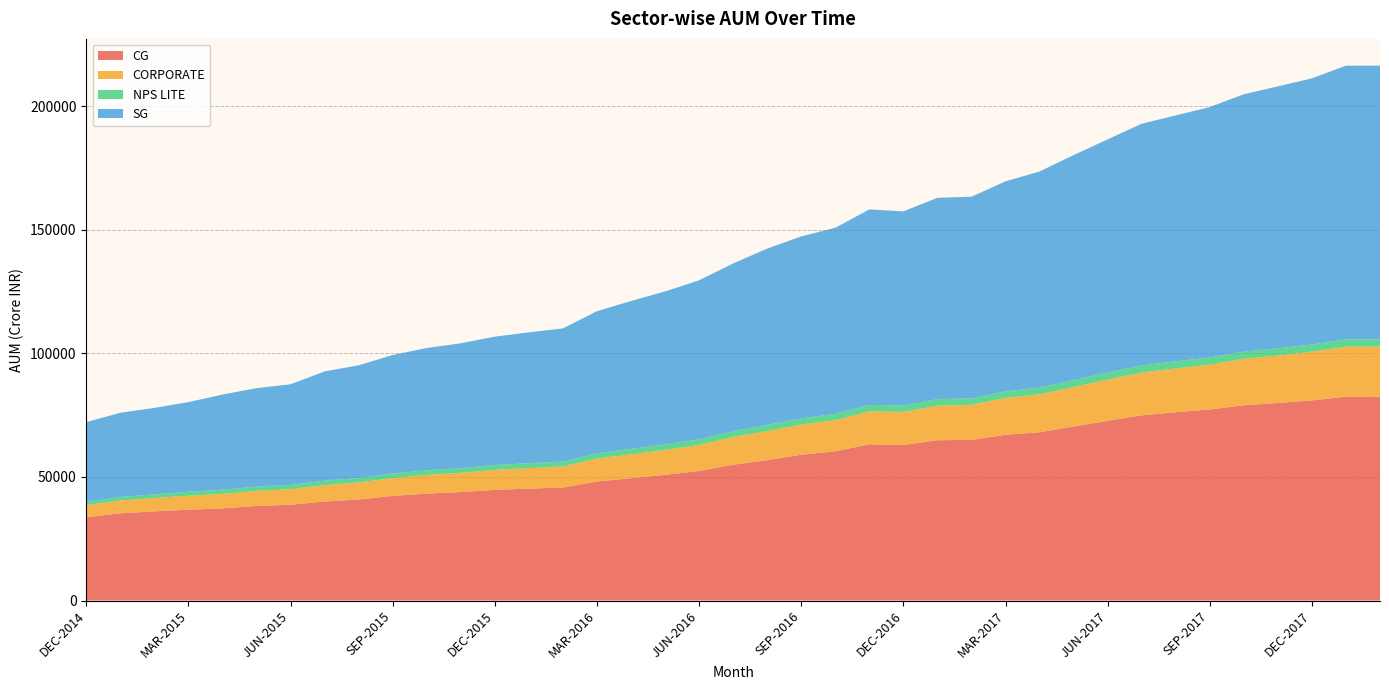

Reading right to left, extract all data points from this chart.

CG: 82277.1	82425.5	80952.0	79909.1	78962.6	77276.2	76163.6	74898.8	72684.8	70376.0	68065.1	67040.2	64954.5	64840.2	62896.2	63198.7	60353.4	58962.9	56760.6	54918.4	52397.7	50832.8	49466.8	48135.0	45704.6	45263.3	44751.6	43879.5	43244.3	42301.0	40871.4	40053.7	38746.3	38226.7	37277.7	36736.8	36050.6	35280.1	33719.1
CORPORATE: 20425.9	20264.3	19684.0	19144.7	18799.5	18141.7	17703.1	17305.7	16658.0	15983.1	15313.1	14953.2	14178.3	13991.1	13378.6	13299.0	12603.7	12199.2	11752.9	11206.0	10511.3	10078.1	9676.8	9290.0	8485.5	8295.2	8088.8	7758.5	7557.6	7214.6	6859.8	6616.7	6277.4	6096.9	5843.3	5674.8	5424.3	5198.8	4837.6
NPS LITE: 2929.9	2968.6	2927.9	2925.1	2928.4	2890.4	2889.1	2881.8	2828.7	2766.0	2707.0	2639.2	2607.0	2637.8	2592.1	2647.4	2562.1	2547.3	2508.7	2361.3	2279.2	2240.8	2210.2	2107.6	1993.8	1982.4	1987.7	1888.6	1882.5	1864.1	1822.6	1806.1	1762.1	1765.5	1692.8	1605.7	1462.2	1430.2	1368.1
SG: 110717.0	110672.1	107639.1	105986.0	104086.7	101281.8	99455.6	97773.5	94358.5	91048.6	87440.8	84917.3	81582.6	81422.3	78532.0	79049.8	75244.8	73568.8	71329.1	67864.9	64328.0	61869.0	59797.6	57498.3	53870.2	52920.2	51912.8	50508.8	49453.9	47919.7	45591.5	44189.5	40676.2	39815.3	38498.9	36243.9	34971.6	34036.5	32220.7